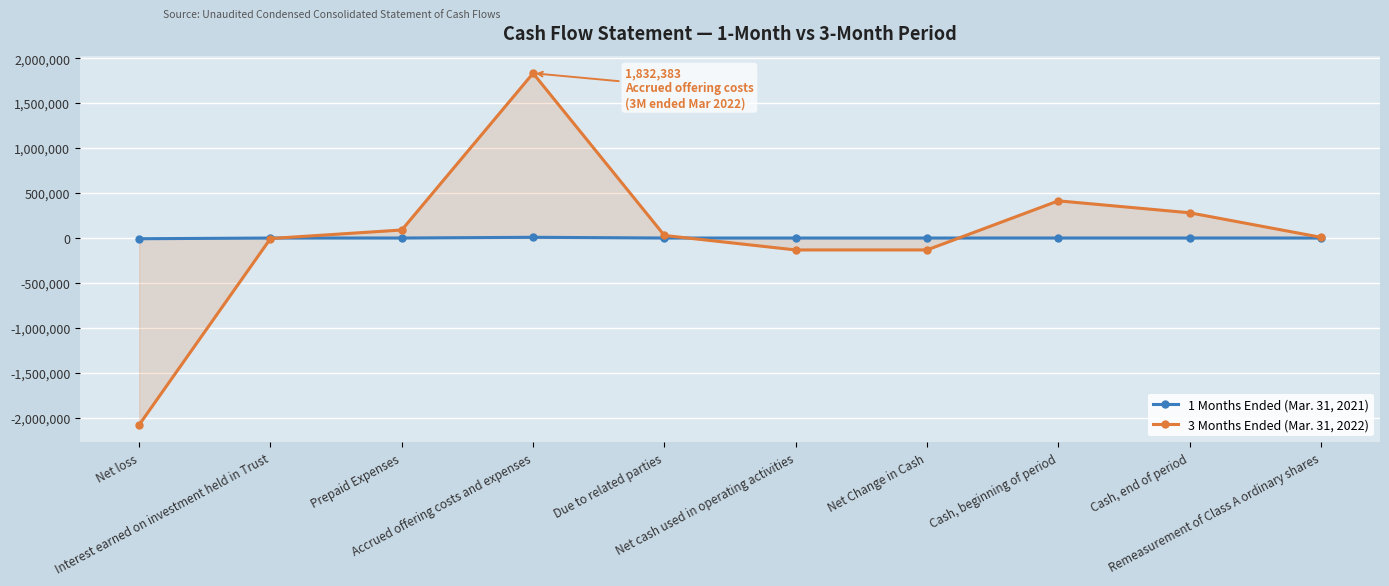

In 3 Months Ended (Mar. 31, 2022), how many points are higher than both neighbors (excluding endpoints)?

2